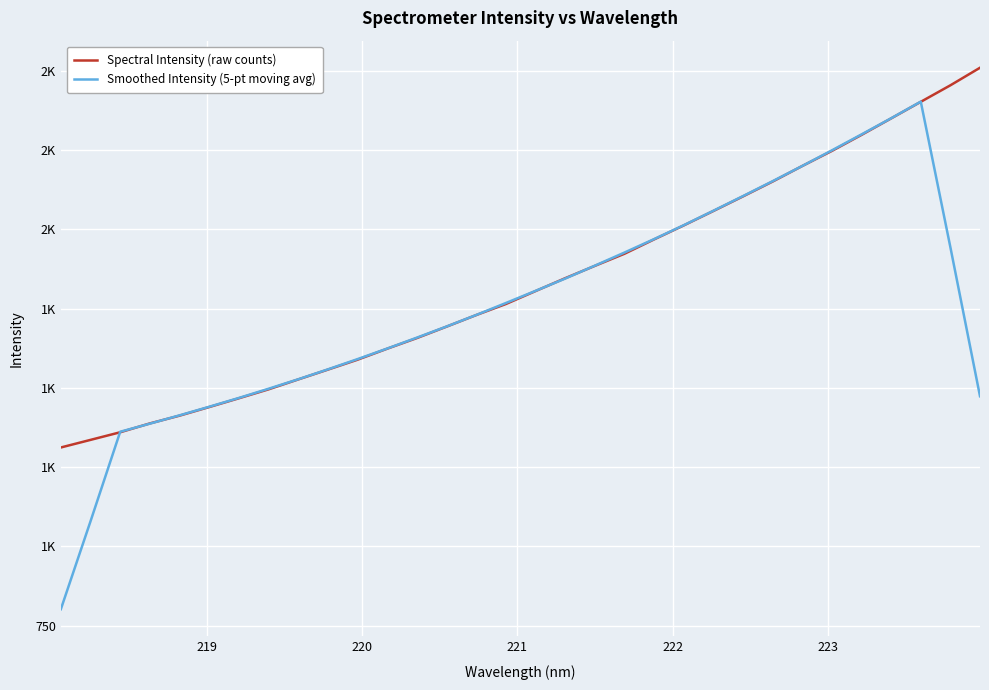

True or false: Spectral Intensity (raw counts) and Smoothed Intensity (5-pt moving avg) intersect in this chart.

True